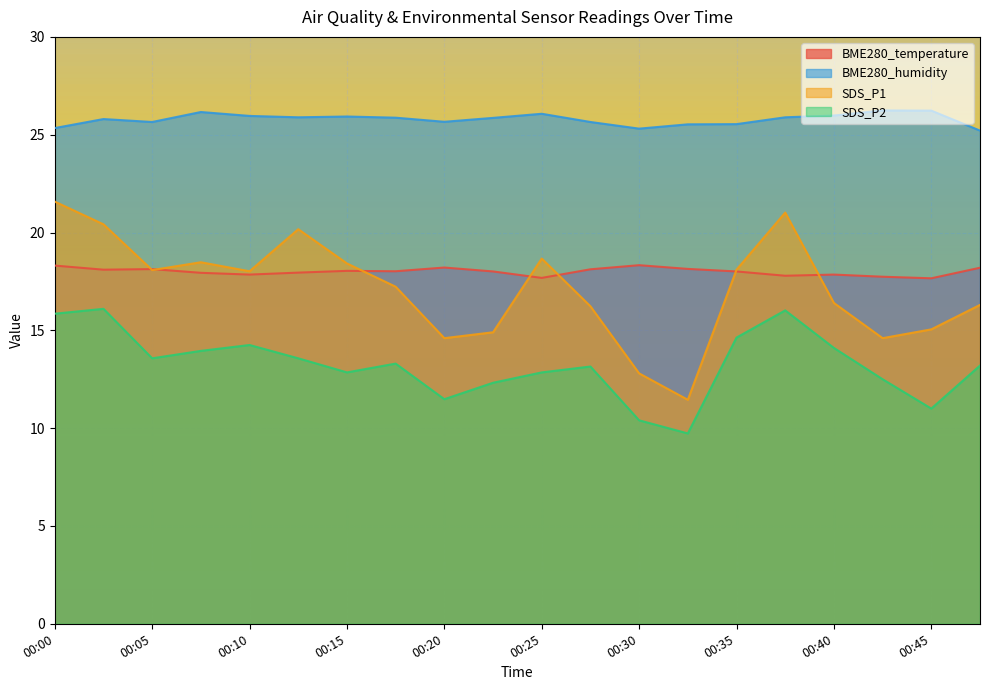

The BME280_humidity series shows 26.0 at 00:40. True or false?

True